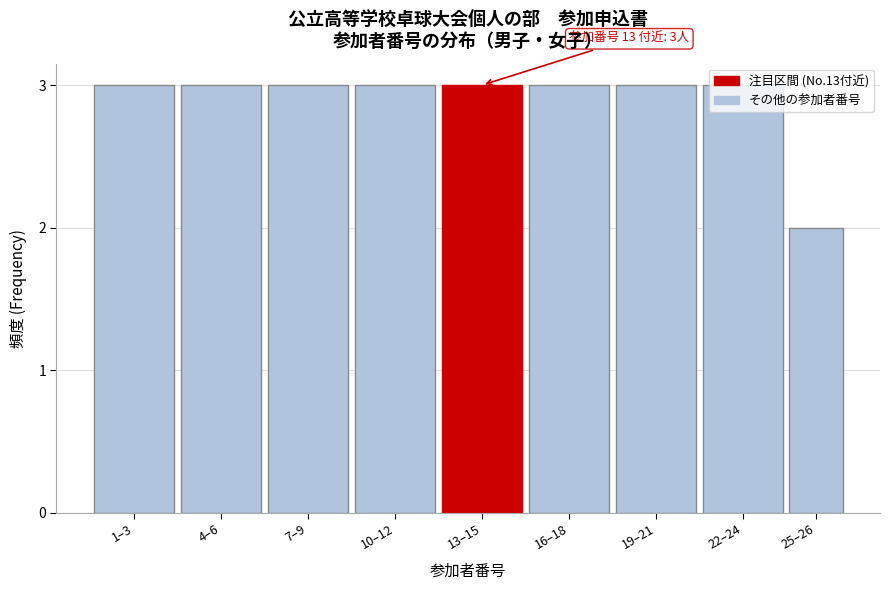

What is the label of the 9th bar from the left?

25–26